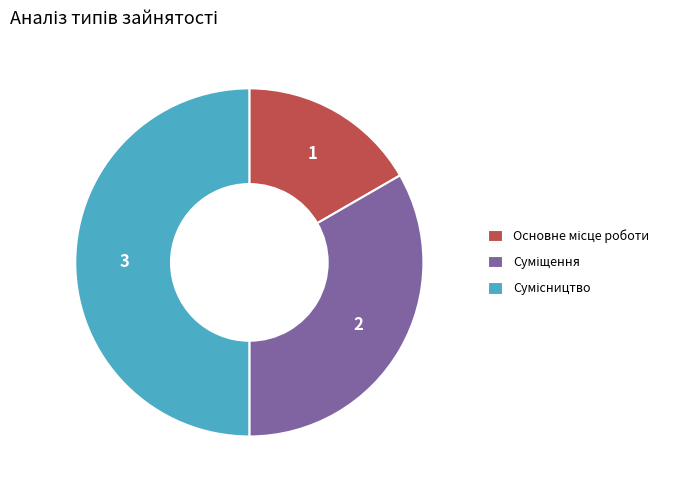

What is the smallest slice in the pie chart?

Основне місце роботи